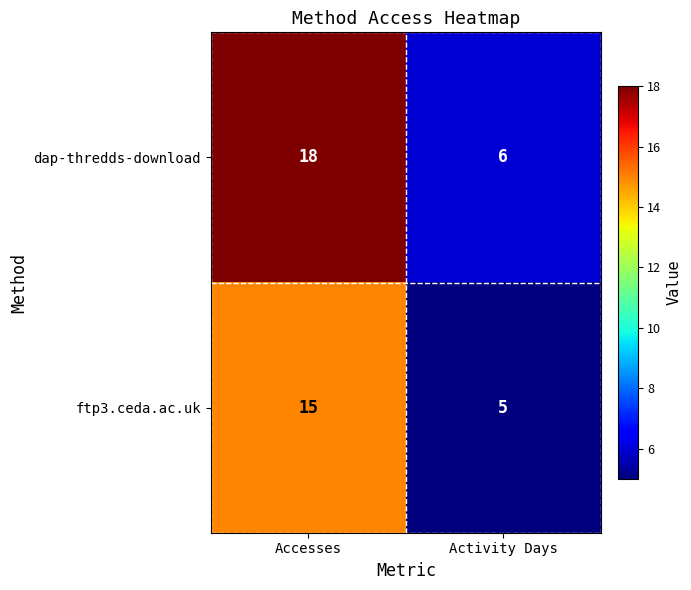

What is the average value of the dap-thredds-download series?

12